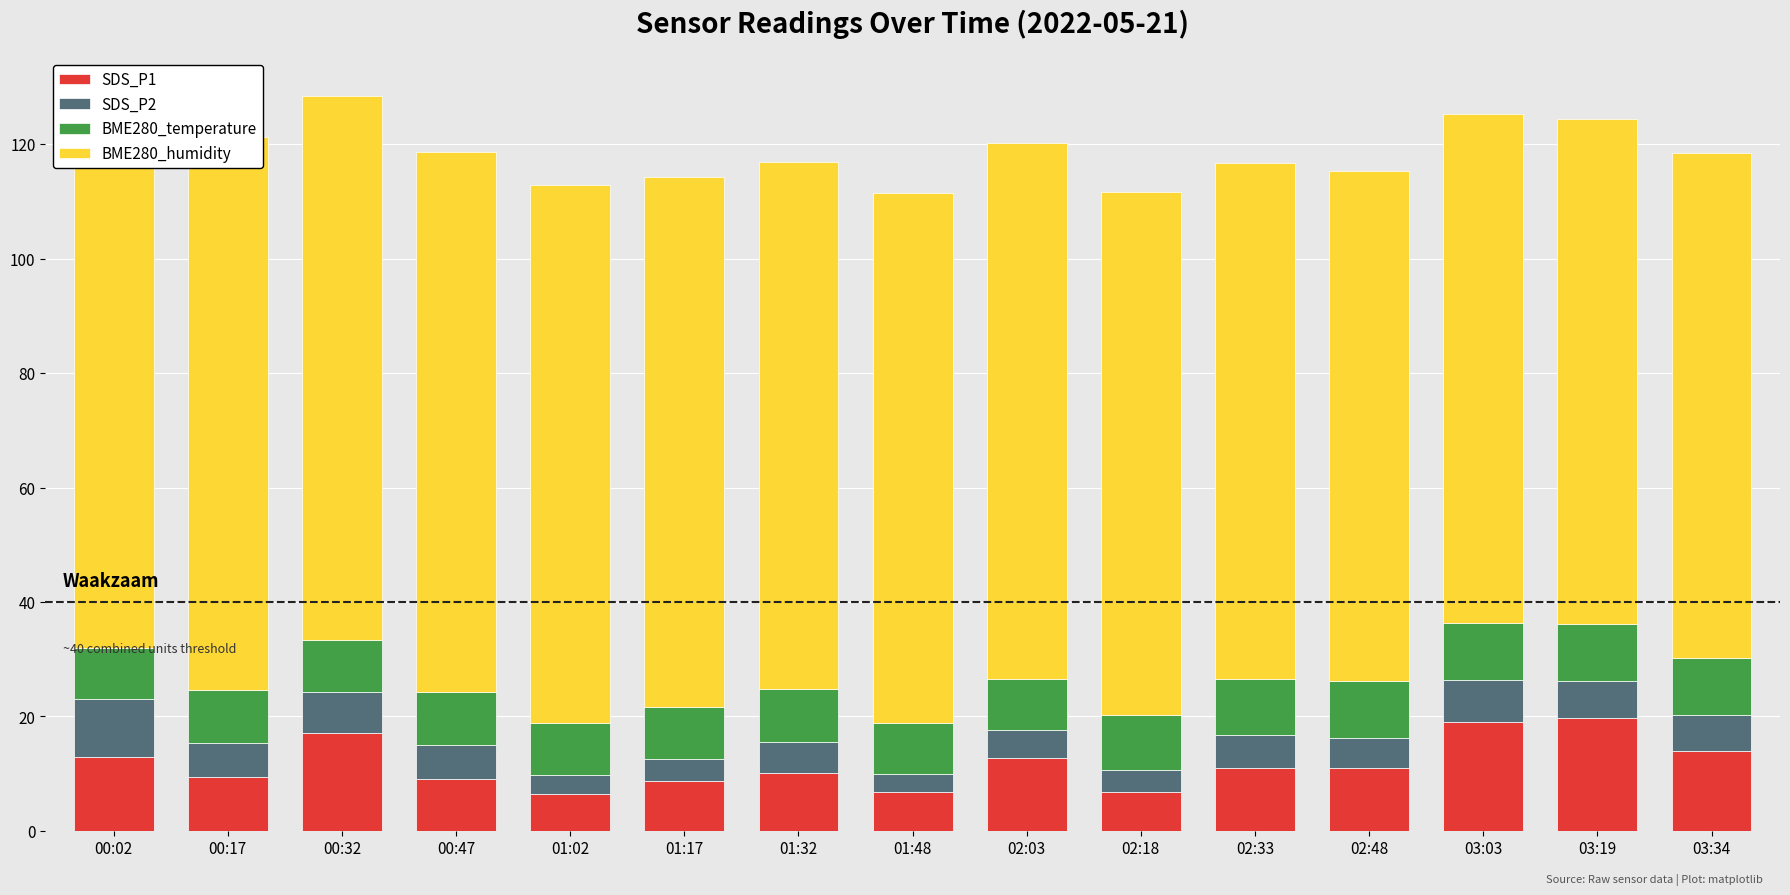

The value of BME280_humidity at 01:48 is 92.6. True or false?

True